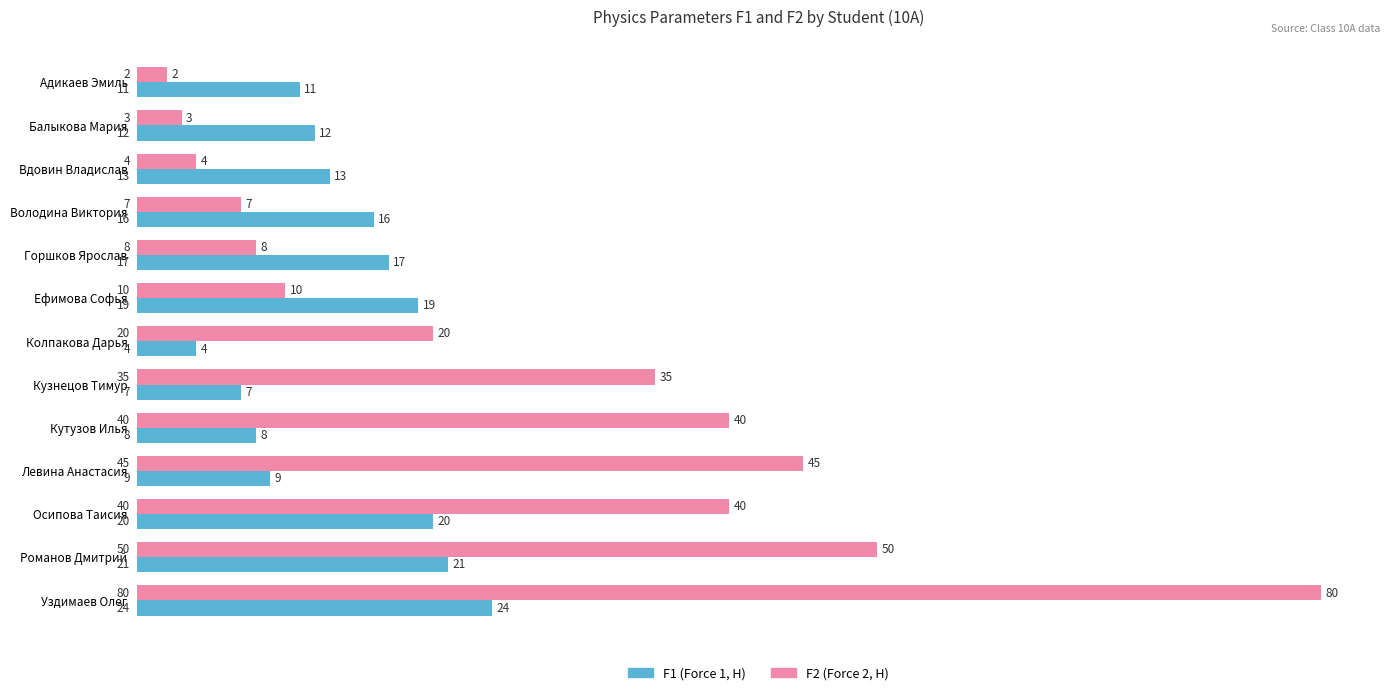

What is the difference between the highest and lowest values at Володина Виктория?

9